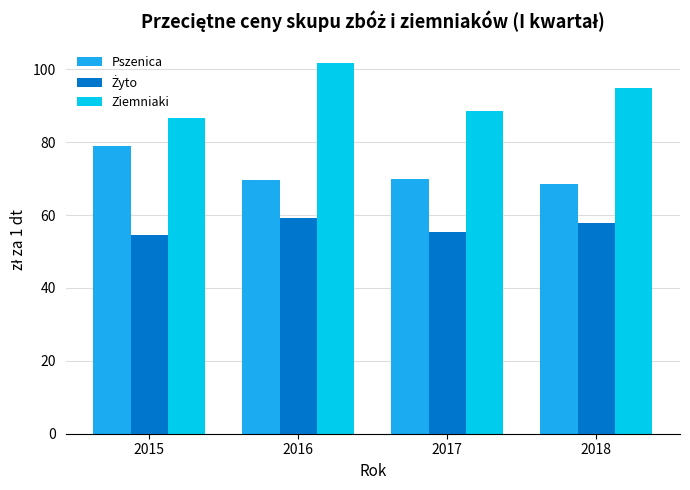

The value of Pszenica at 2015 is 79.1. True or false?

True